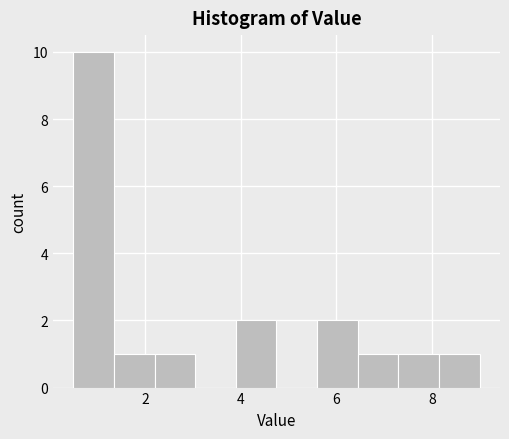

How tall is the bar that spans 5.60 to 6.45 on the x-axis? Neither the bar edges nor the heights are printed on the chart, so give them approximately, as read against the axes.

2